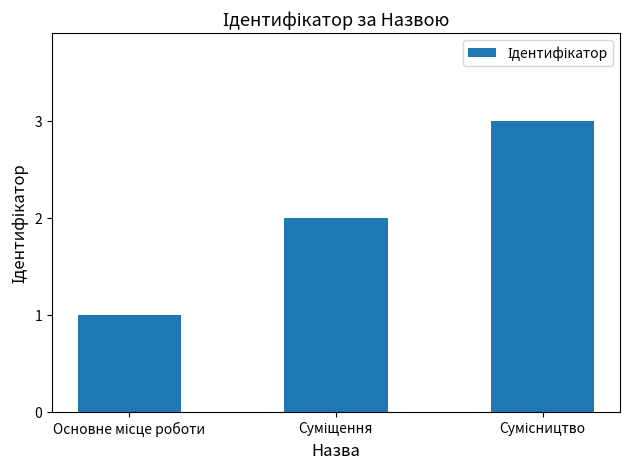

What is the sum of all values?

6